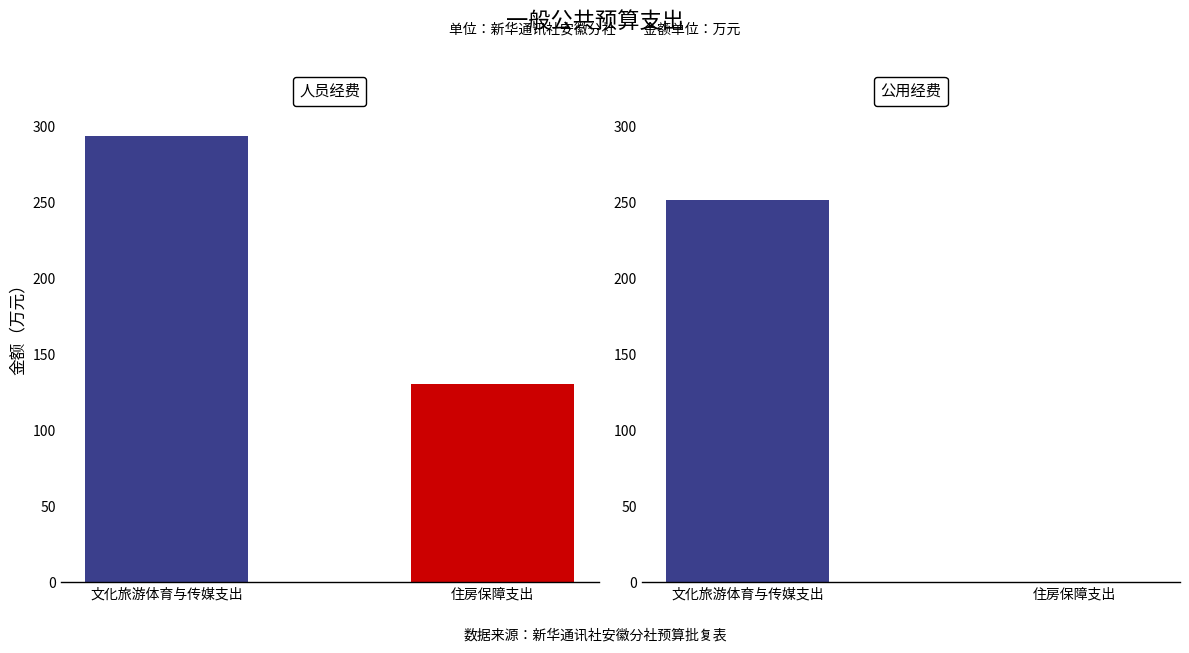

Rank the categories by 公用经费 value from lowest to highest.

住房保障支出, 文化旅游体育与传媒支出